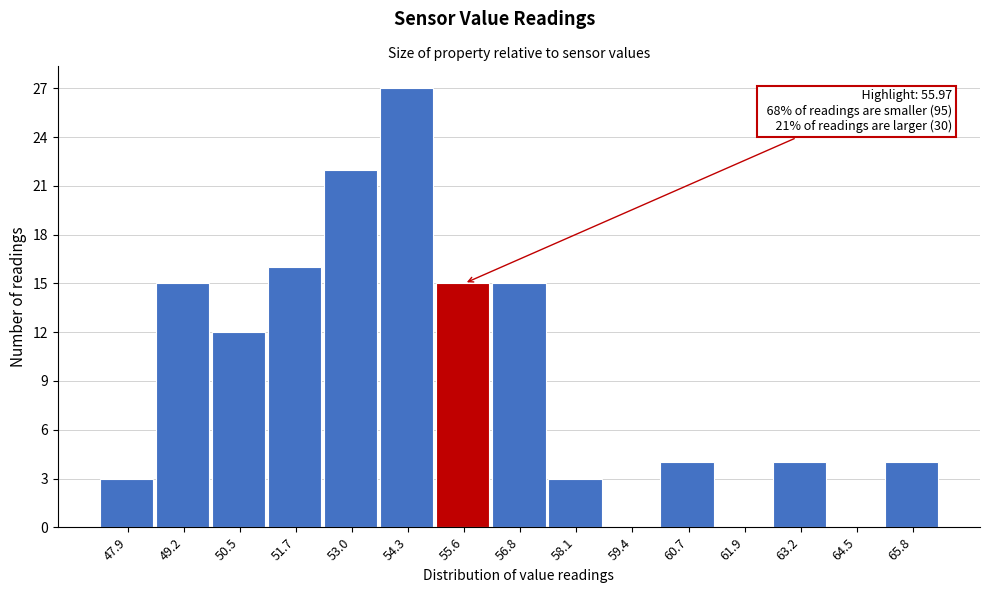

Reading right to left, transcribe all the data shown in this chart.

65.8=4	64.5=0	63.2=4	61.9=0	60.7=4	59.4=0	58.1=3	56.8=15	55.6=15	54.3=27	53.0=22	51.7=16	50.5=12	49.2=15	47.9=3